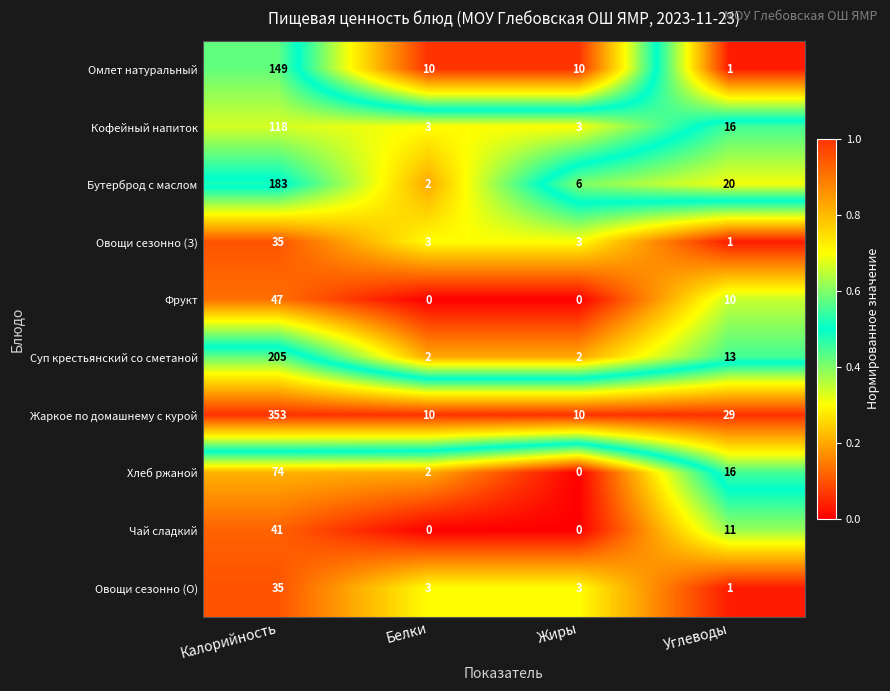

Read the Суп крестьянский со сметаной value at Углеводы.

13